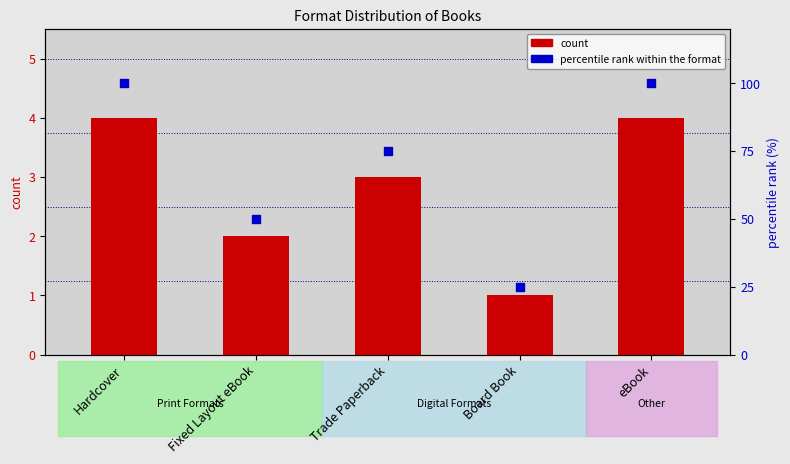

At how many categories does at least one series exceed 14?

5